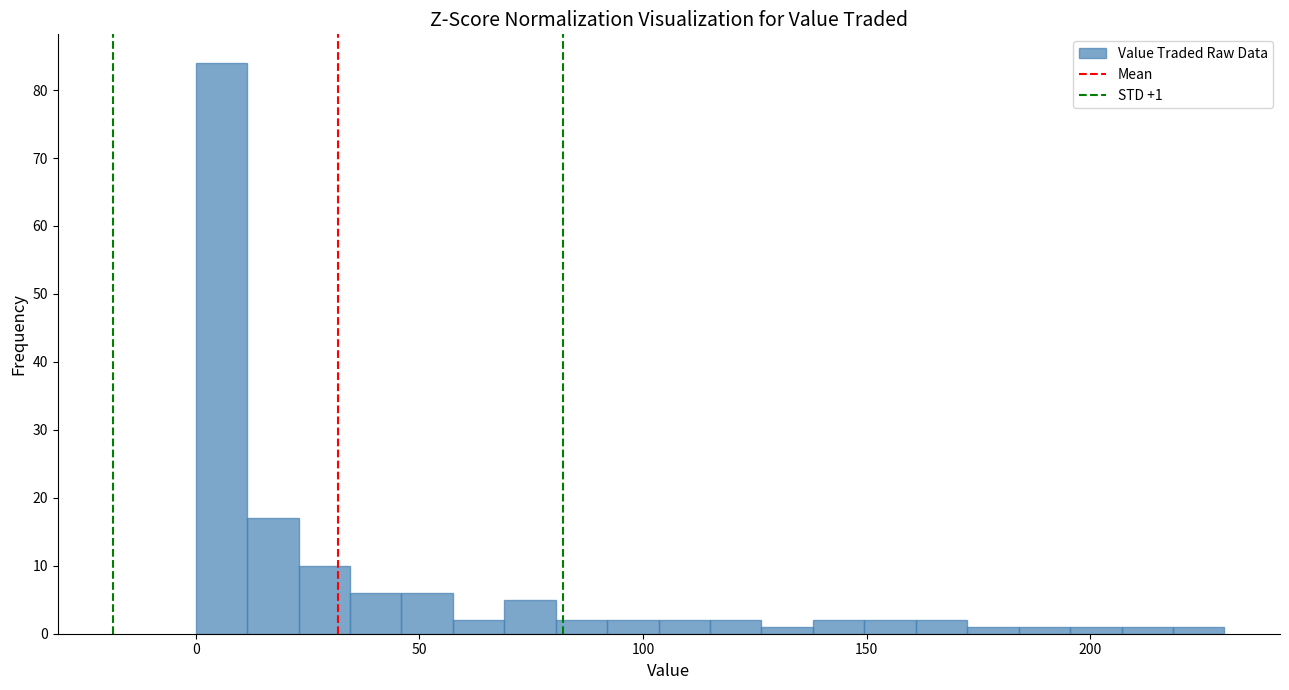

Read against the x-axis, roughly where is the centre of the tallest bar?

5